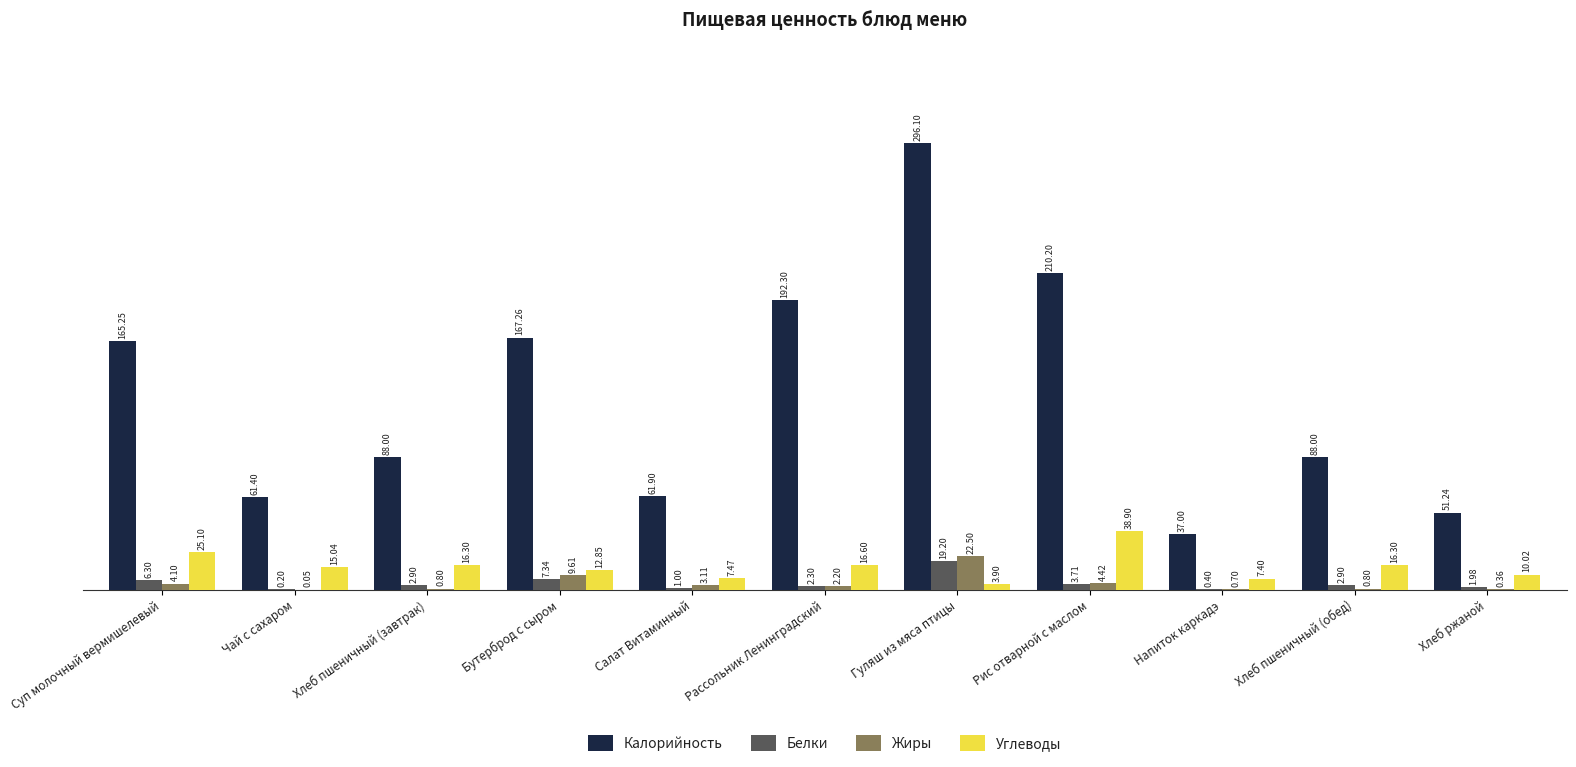

Which series has the largest total across all categories?

Калорийность